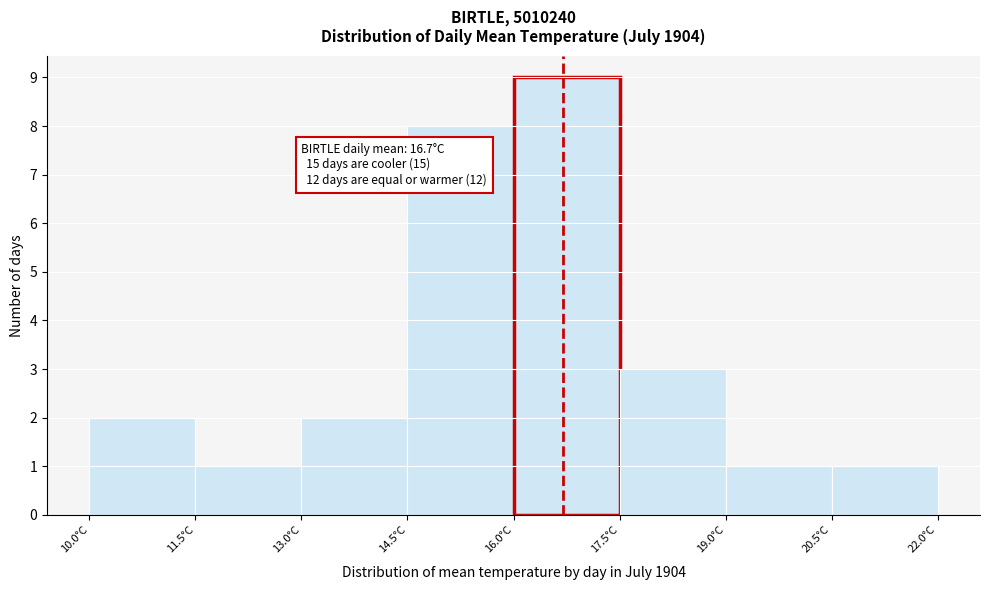

Which range on the x-axis has the tallest bar?

16.0 to 17.5